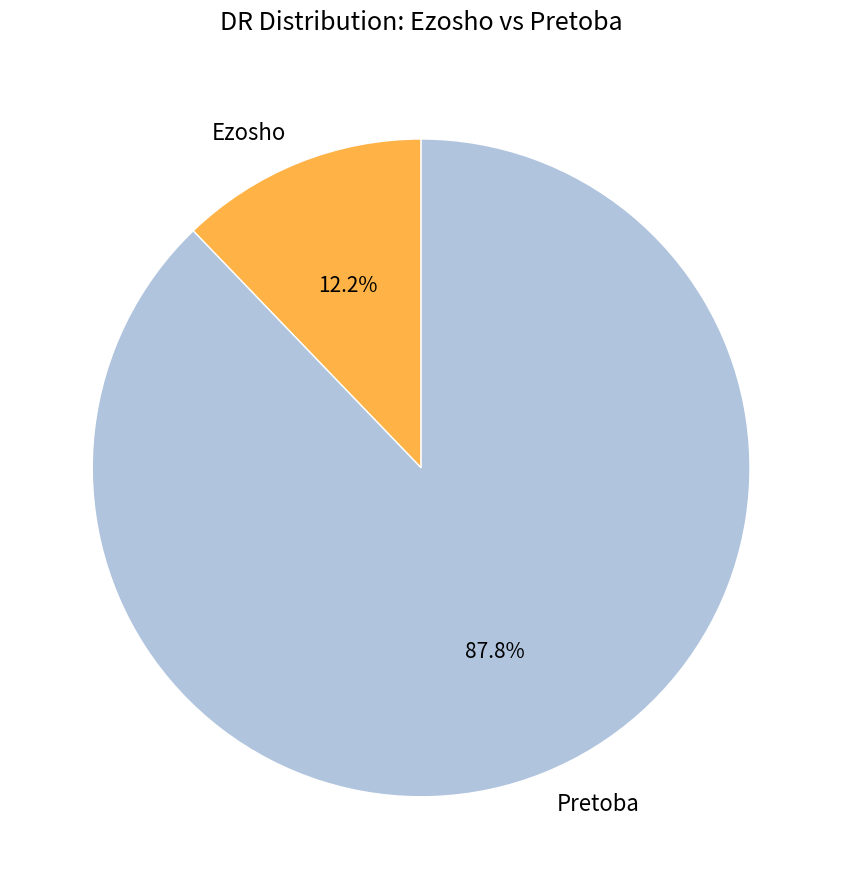

Rank the categories by value from lowest to highest.

Ezosho, Pretoba